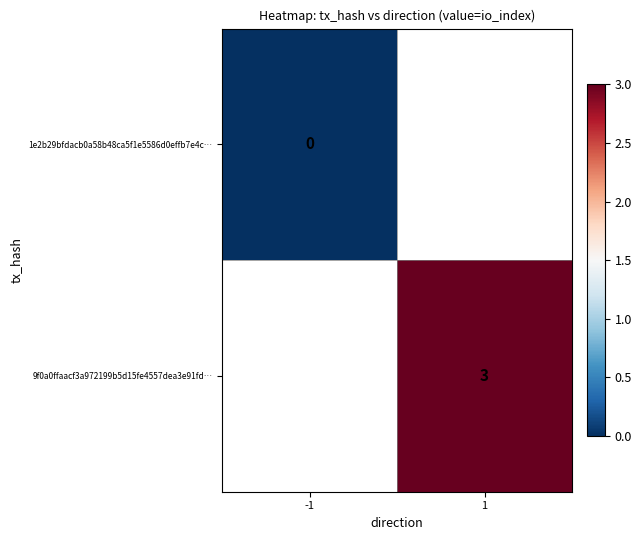

Rank the series by their average value, from lowest to highest.

1e2b29bfdacb0a58b48ca5f1e5586d0effb7e4c…, 9f0a0ffaacf3a972199b5d15fe4557dea3e91fd…